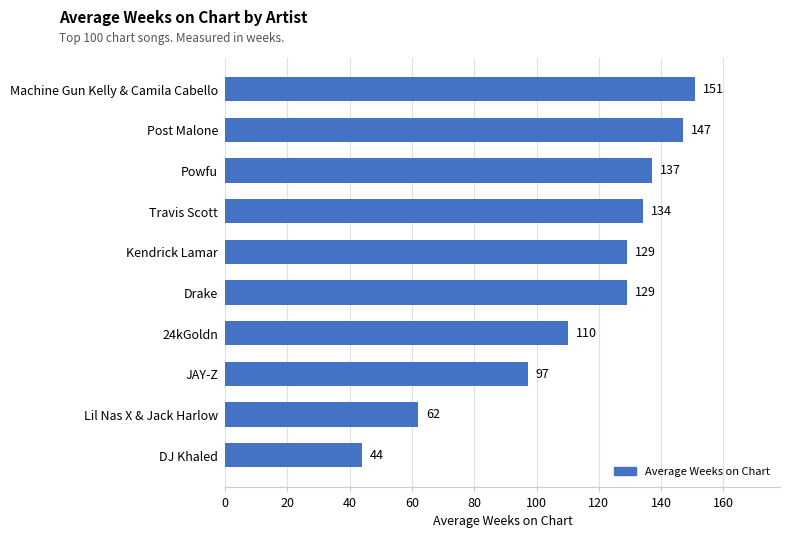

What is the label of the 10th bar from the bottom?

Machine Gun Kelly & Camila Cabello